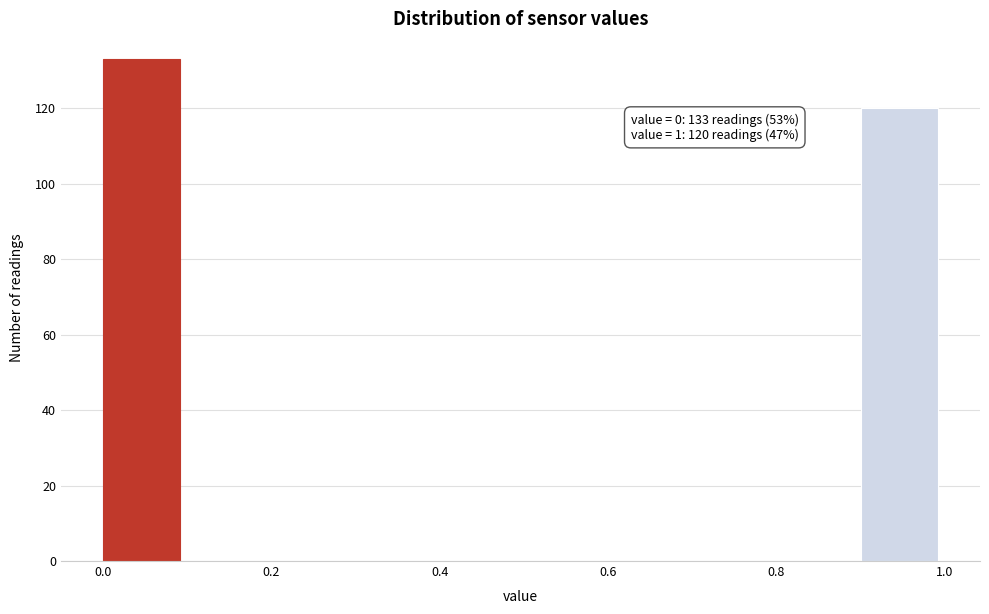

Over which range of the x-axis is the bar tallest?

0.0 to 0.1